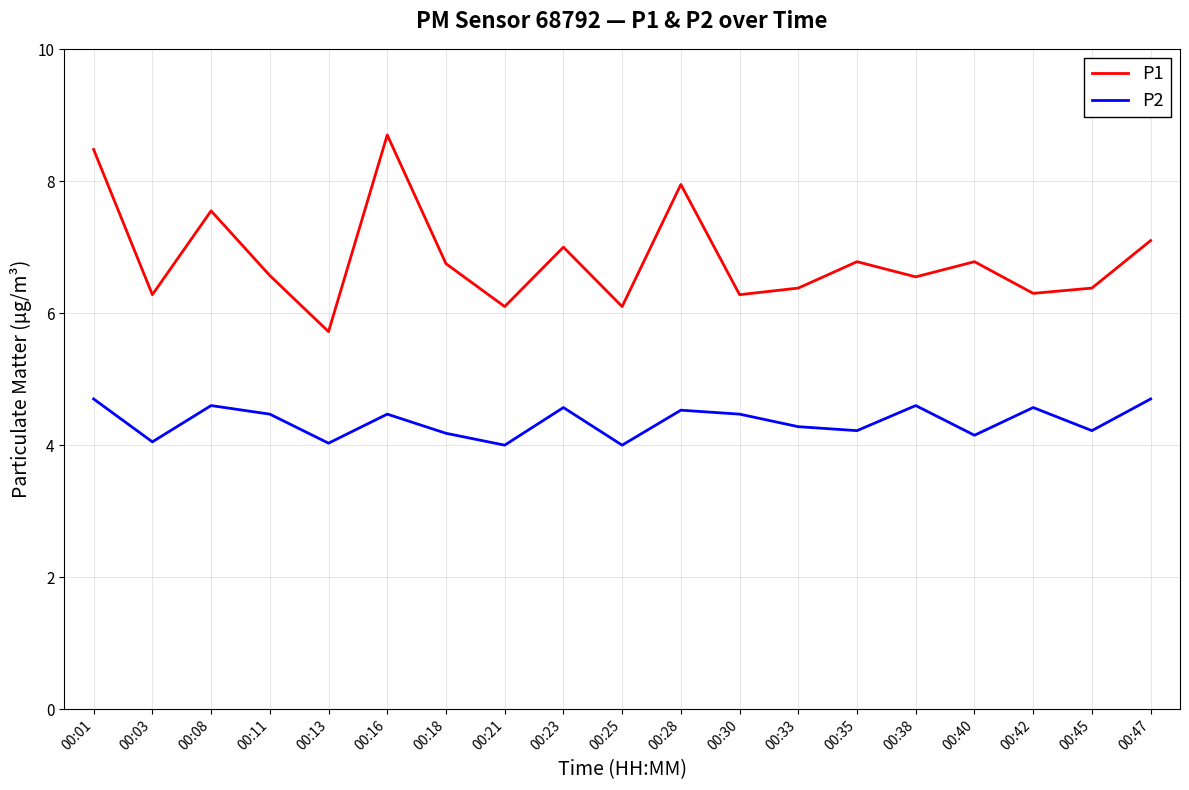

True or false: P2 and P1 cross at least once.

False